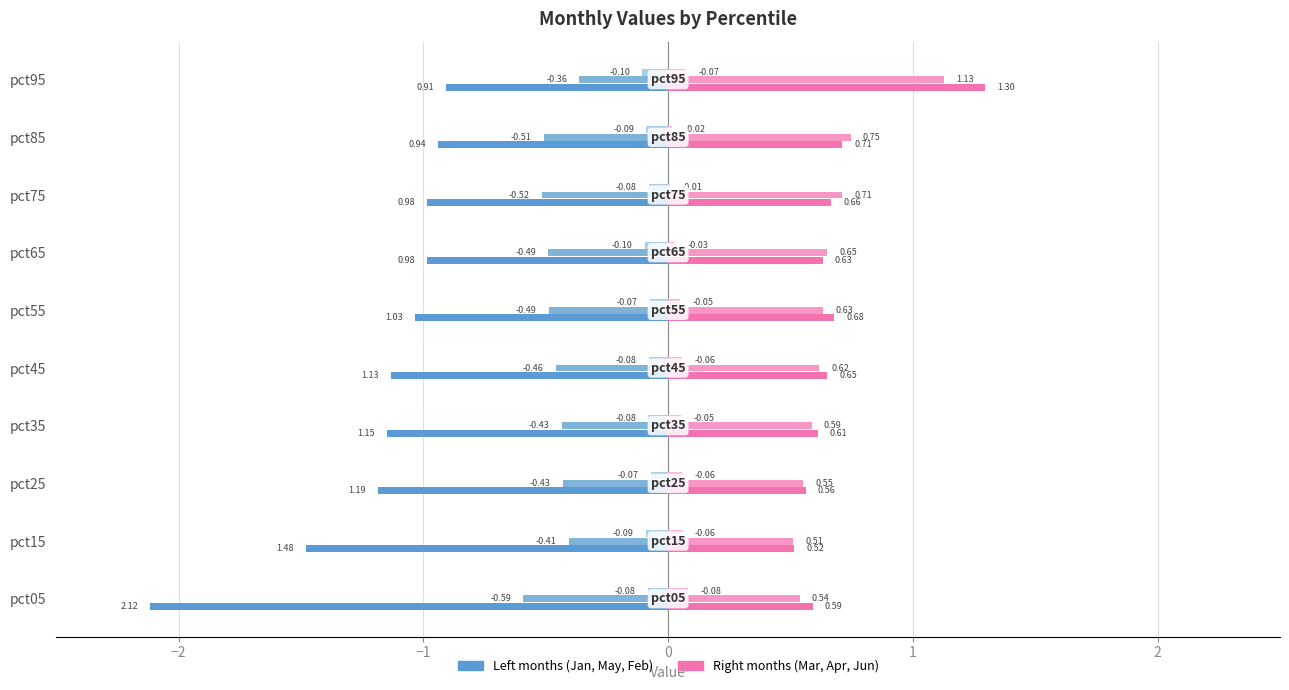

Reading right to left, extract all data points from this chart.

Jan (left): -0.9	-0.9	-1.0	-1.0	-1.0	-1.1	-1.1	-1.2	-1.5	-2.1
May (left): -0.4	-0.5	-0.5	-0.5	-0.5	-0.5	-0.4	-0.4	-0.4	-0.6
Feb (left): -0.1	-0.1	-0.1	-0.1	-0.1	-0.1	-0.1	-0.1	-0.1	-0.1
Mar (right): 1.3	0.7	0.7	0.6	0.7	0.6	0.6	0.6	0.5	0.6
Apr (right): 1.1	0.7	0.7	0.7	0.6	0.6	0.6	0.6	0.5	0.5
Jun (right): 0.1	0.0	0.0	0.0	0.0	0.1	0.1	0.1	0.1	0.1